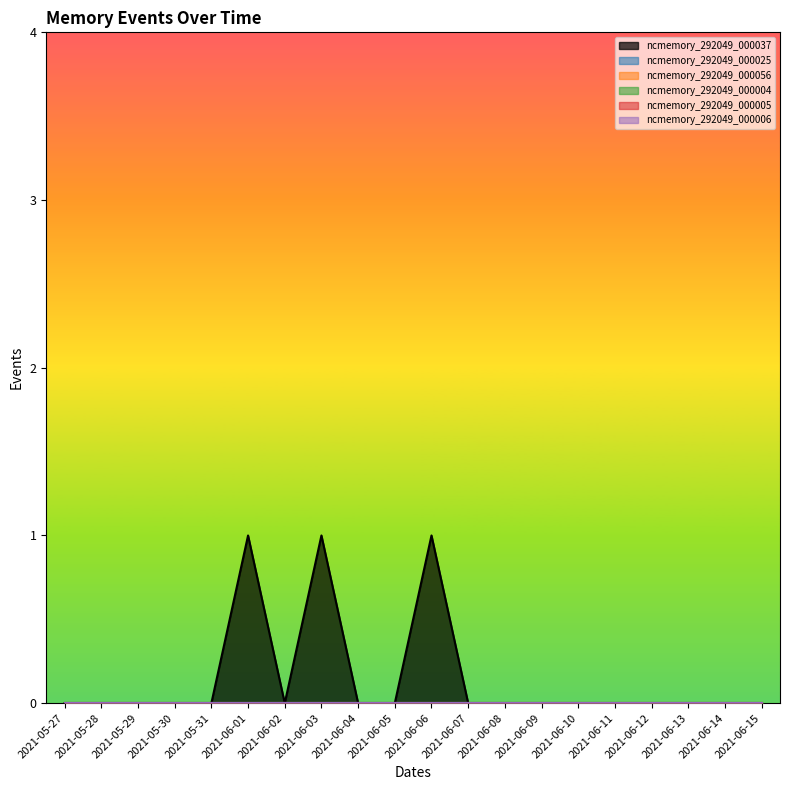

Is it true that ncmemory_292049_000037 equals 0 at 2021-06-11?

True